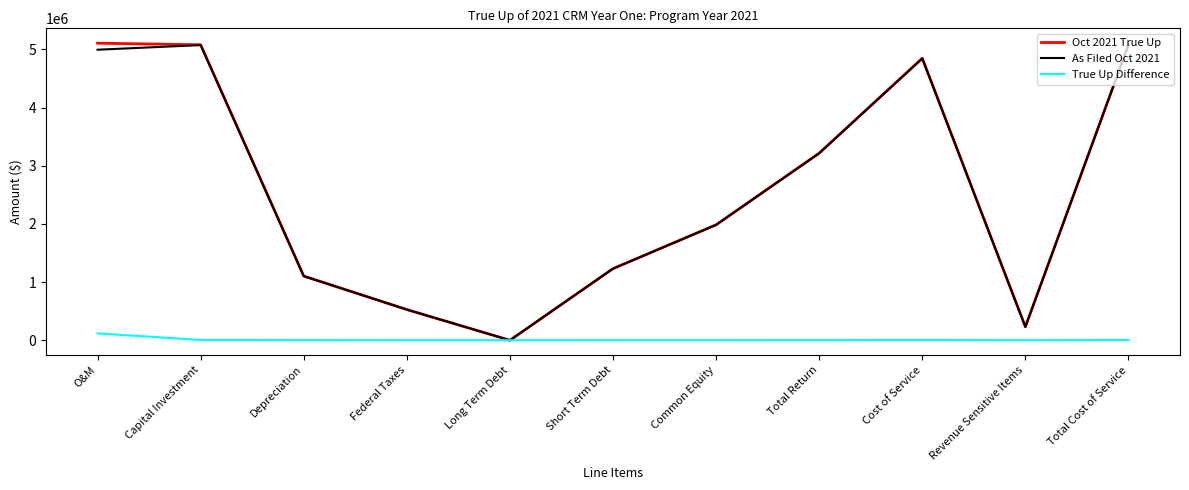

The value of Oct 2021 True Up at Total Cost of Service is 5080857.0. True or false?

True